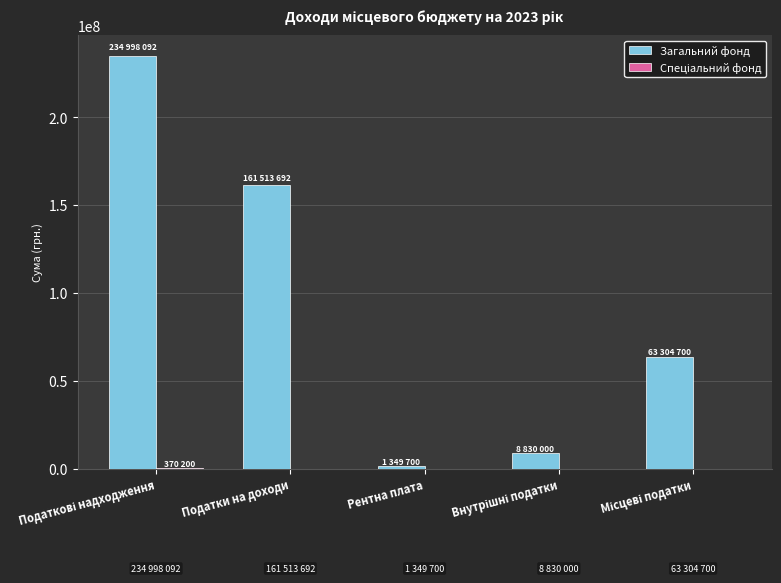

Which series has the largest total across all categories?

Загальний фонд